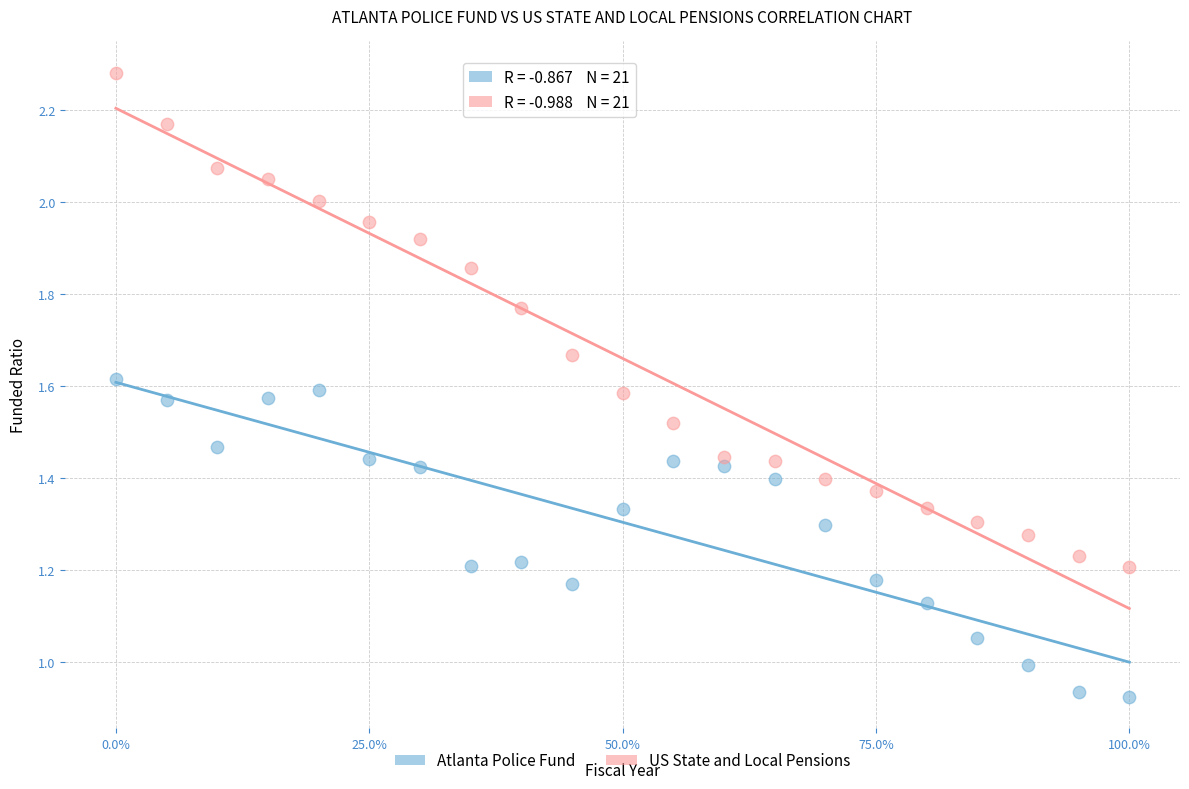

Which series contains the highest Y value?

US State and Local Pensions